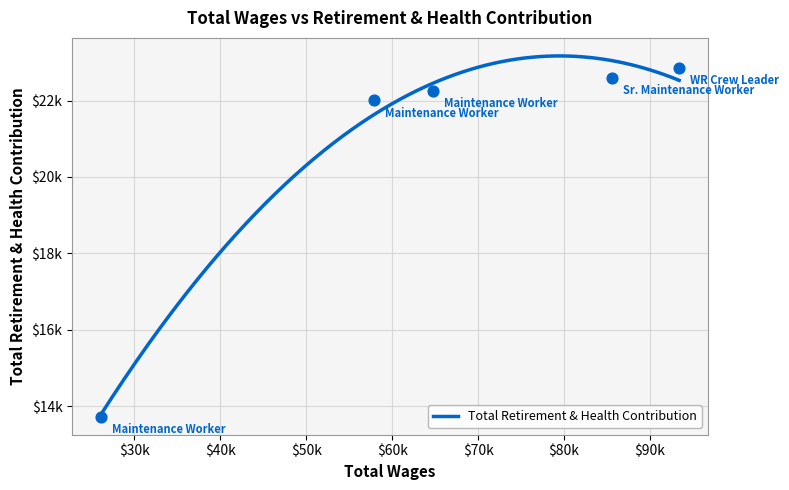

Approximately how many times larger is the value at 64717.0 compared to 26117.0?

1.6